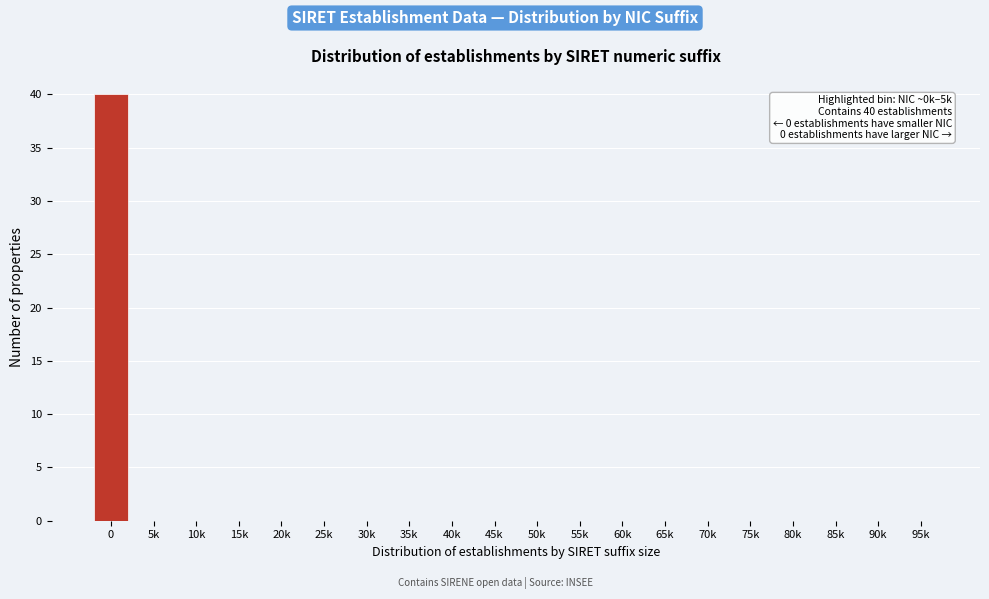

Reading left to right, list all the values displayed in this chart.

0=40	5k=0	10k=0	15k=0	20k=0	25k=0	30k=0	35k=0	40k=0	45k=0	50k=0	55k=0	60k=0	65k=0	70k=0	75k=0	80k=0	85k=0	90k=0	95k=0